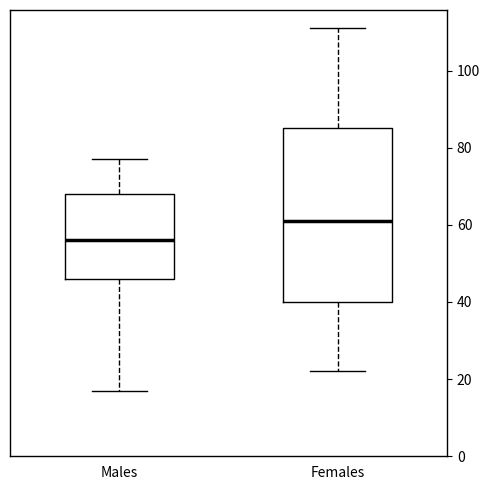

Reading left to right, read every box against the y-axis: the position of its median line, the range the box covers, and the ends of its whiskers. The values are not printed on the chart, so give them approximately, as read against the axis.

Males: median 56, box 46 to 68, whiskers 18 to 78
Females: median 62, box 40 to 86, whiskers 22 to 112